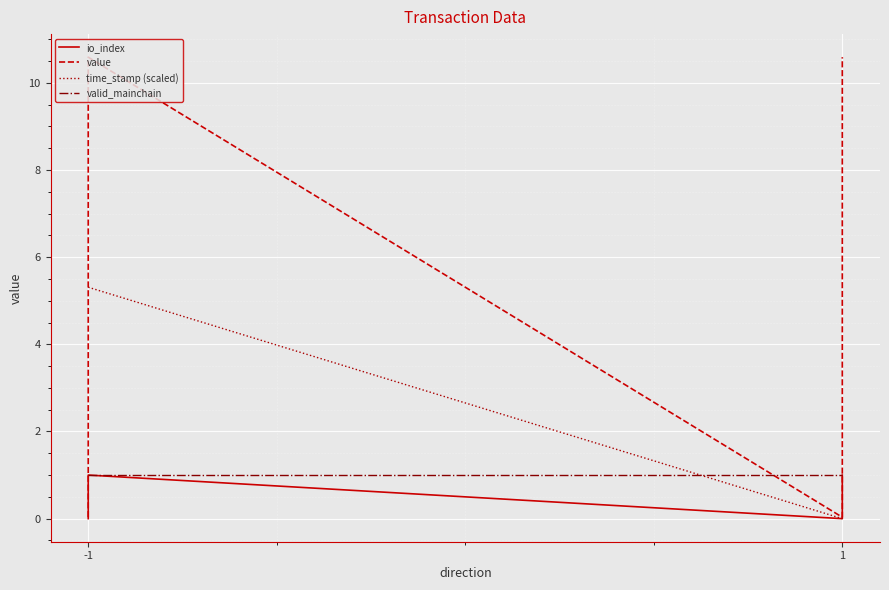

Is the value of value at -1 greater than the value of io_index at -1?

Yes